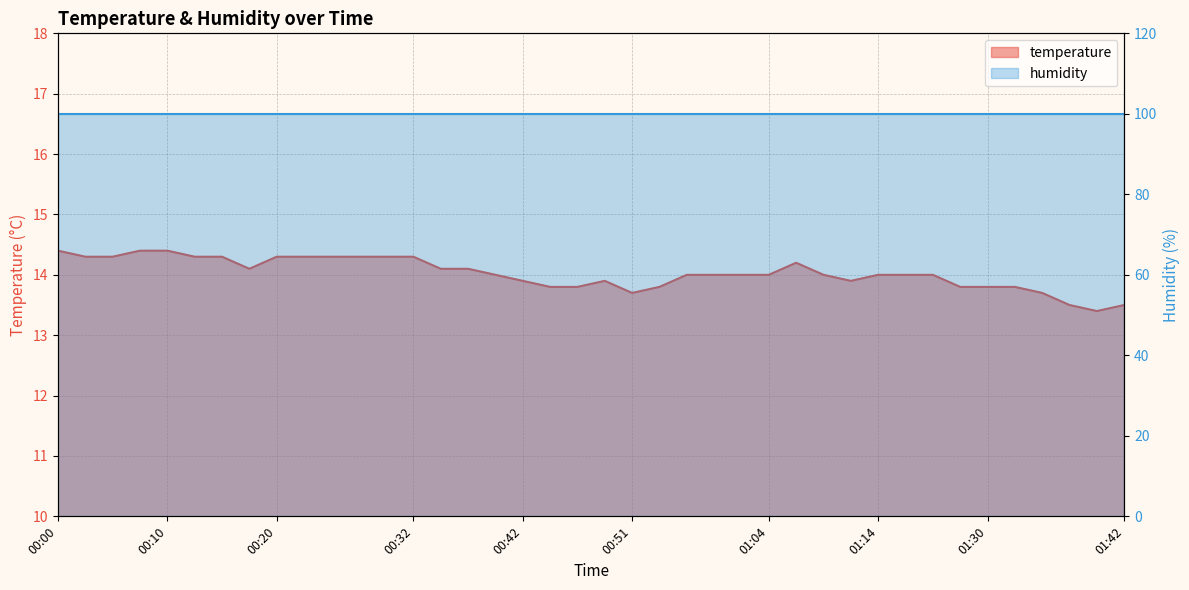

What is the difference between the maximum and minimum values?

1.0